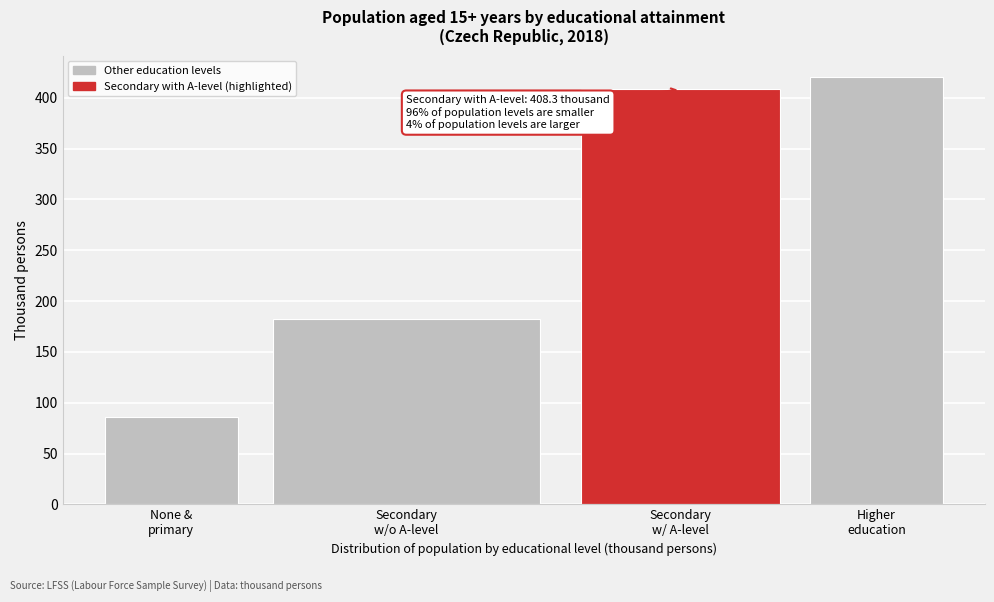

Reading left to right, transcribe all the data shown in this chart.

85.9	182.0	408.3	420.5